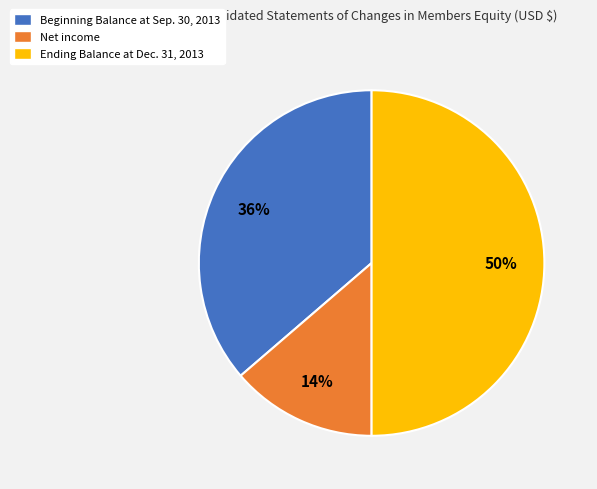

To the nearest percent, what is the combined percentage of Ending Balance at Dec. 31, 2013 and Beginning Balance at Sep. 30, 2013?

86%